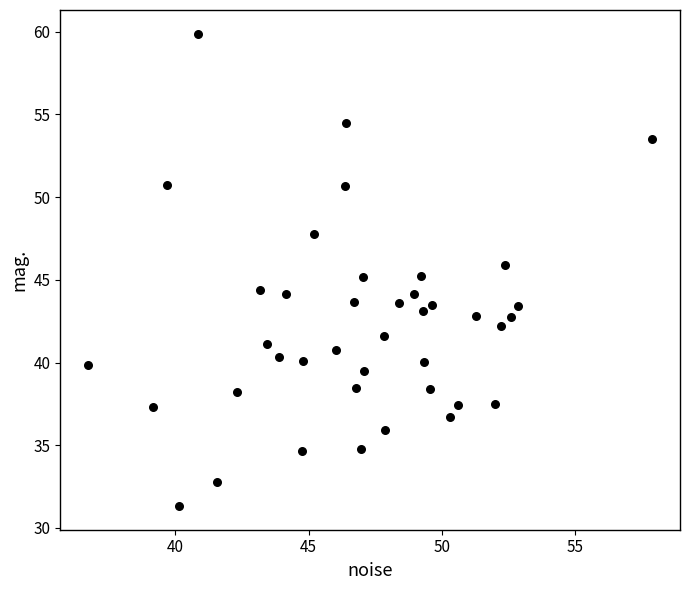

What is the range of X values (max minus min)?

21.2